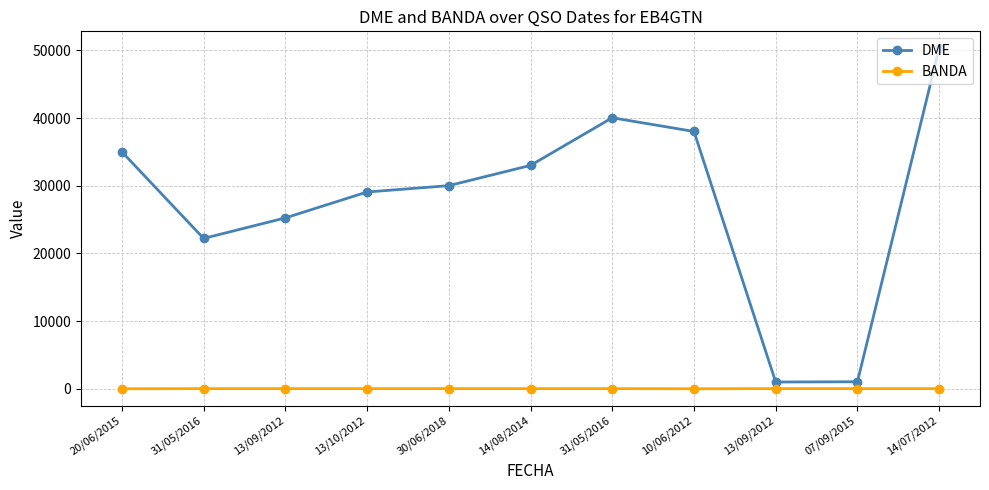

Reading left to right, transcribe all the data shown in this chart.

DME: 20/06/2015=35013	31/05/2016=22225	13/09/2012=25254	13/10/2012=29082	30/06/2018=30020	14/08/2014=33011	31/05/2016=40047	10/06/2012=38023	13/09/2012=1017	07/09/2015=1054	14/07/2012=50298
BANDA: 20/06/2015=20	31/05/2016=40	13/09/2012=40	13/10/2012=40	30/06/2018=40	14/08/2014=40	31/05/2016=40	10/06/2012=20	13/09/2012=40	07/09/2015=40	14/07/2012=40